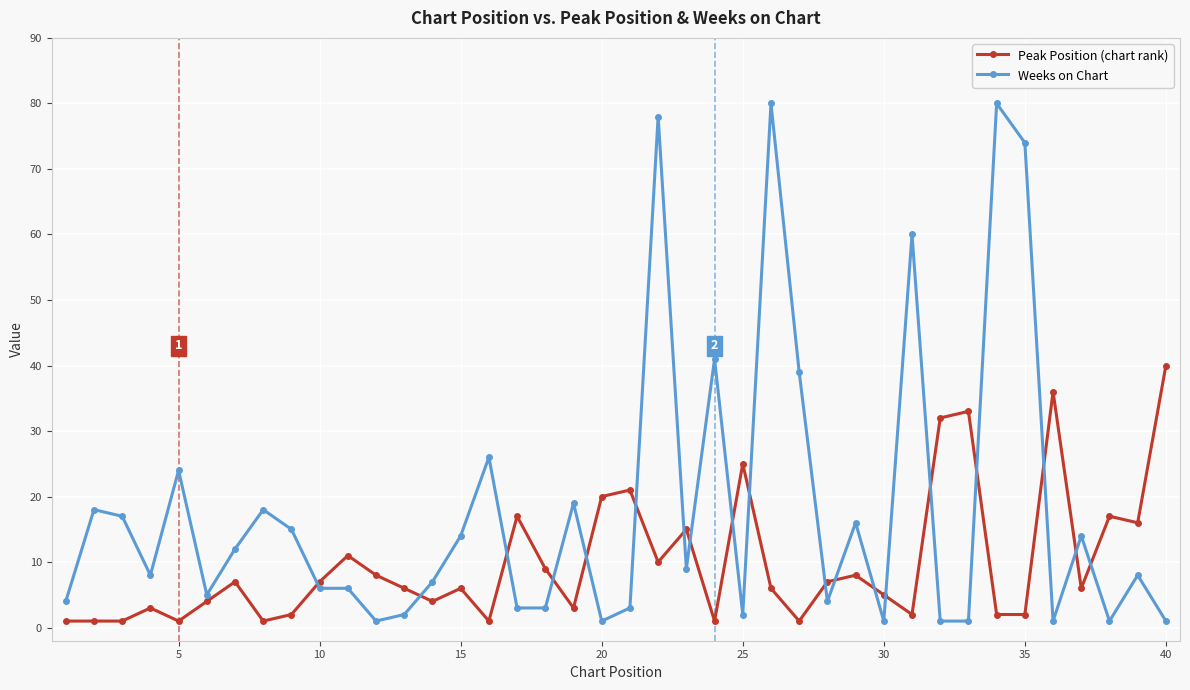

What is the greatest value displayed?

80